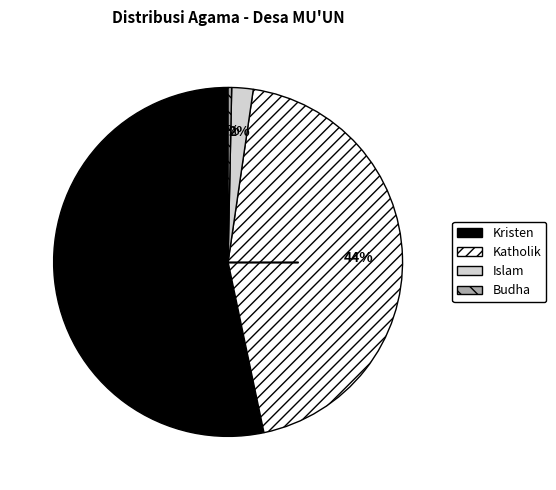

Approximately how many times larger is the value at Kristen compared to Katholik?

1.2